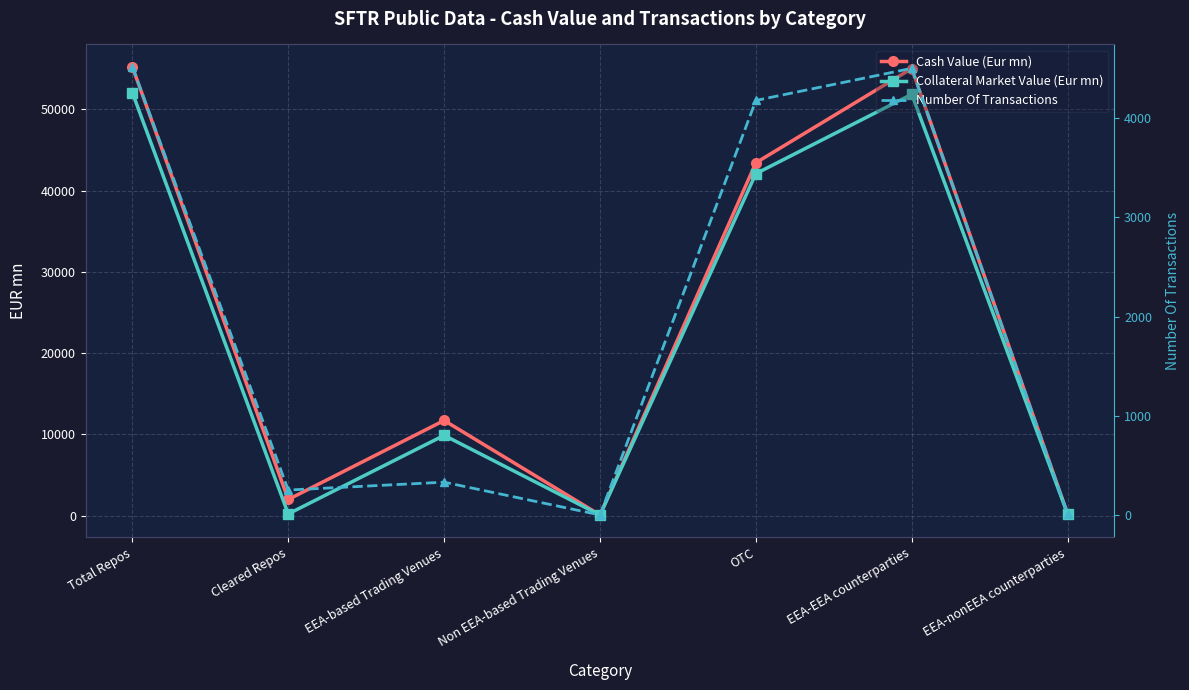

How many data points in Cash Value (Eur mn) are above 11717?

4